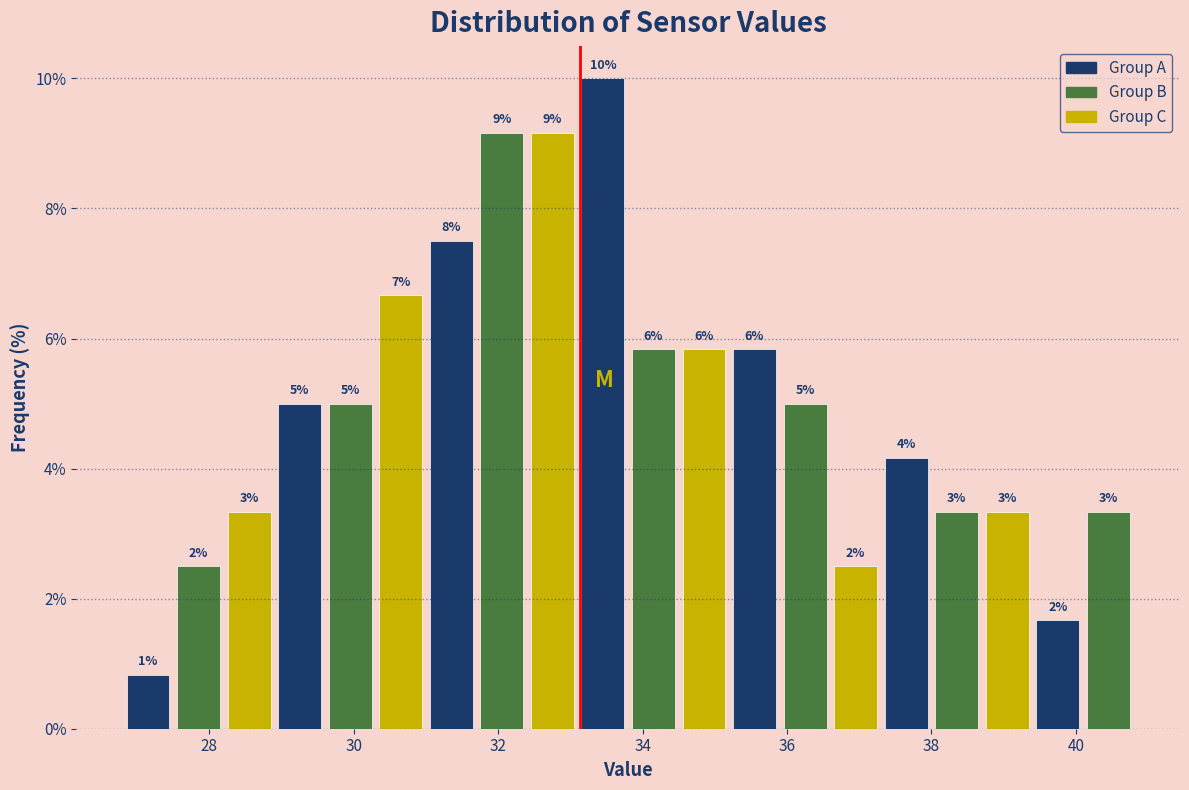

Read against the x-axis, roughly where is the centre of the tallest bar?

33.4